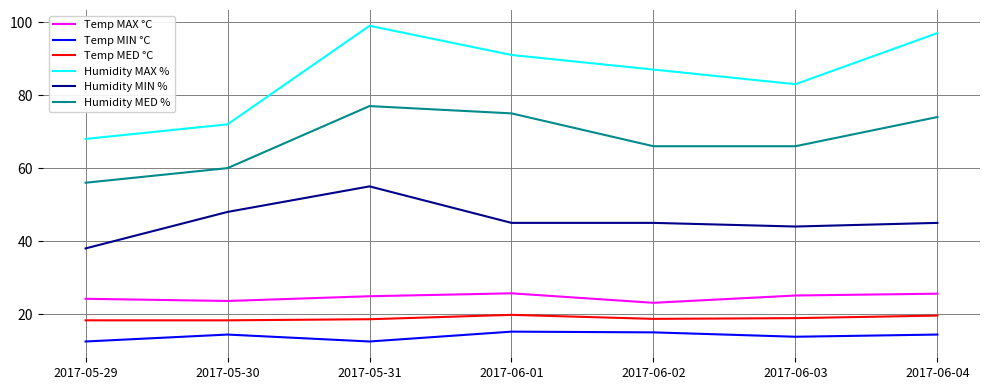

At which category is the sum across all series the highest?

2017-05-31